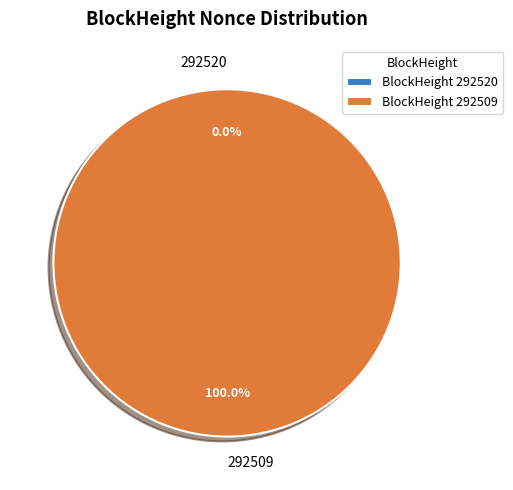

Rank the categories by value from lowest to highest.

292520, 292509